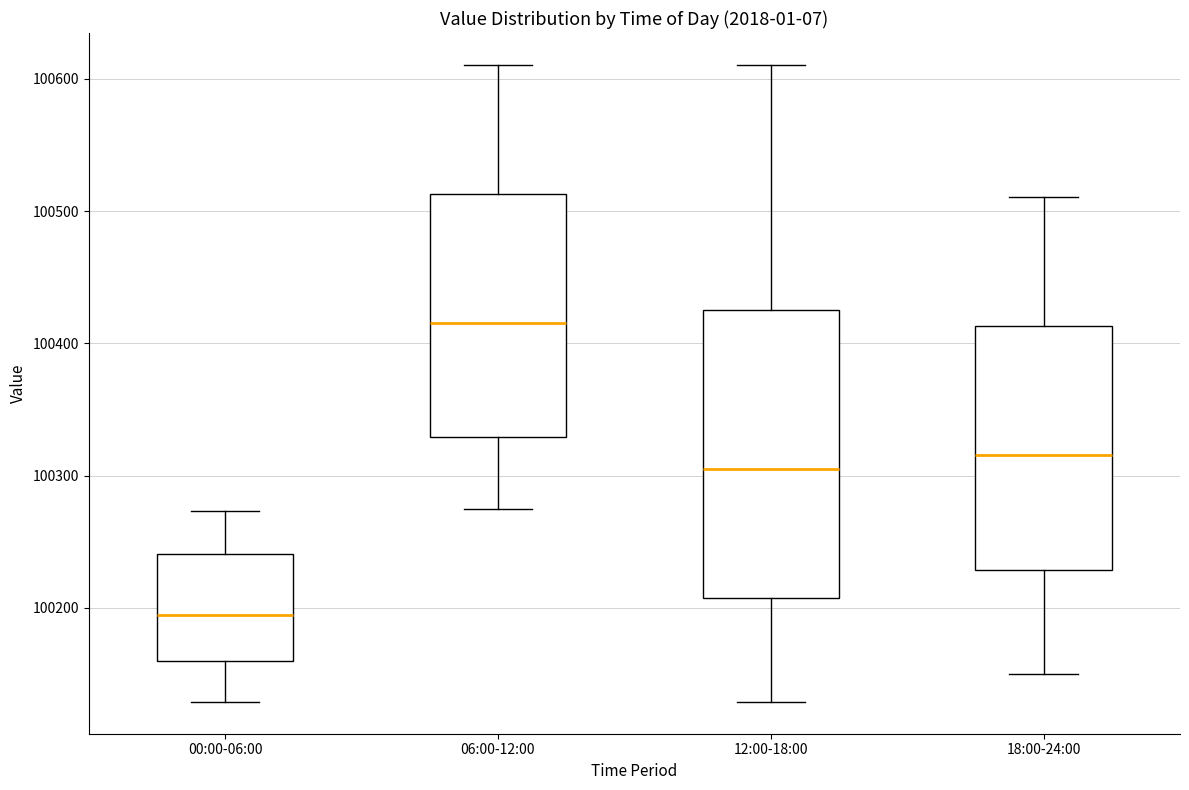

Reading left to right, transcribe this box plot: for each box, give where its median line is, the range the box spans, and where its two whiskers end, as read against the y-axis. The values are not printed on the chart, so give them approximately, as read against the axis.

00:00-06:00: median 100190, box 100160 to 100240, whiskers 100130 to 100270
06:00-12:00: median 100420, box 100330 to 100510, whiskers 100280 to 100610
12:00-18:00: median 100310, box 100210 to 100430, whiskers 100130 to 100610
18:00-24:00: median 100320, box 100230 to 100410, whiskers 100150 to 100510